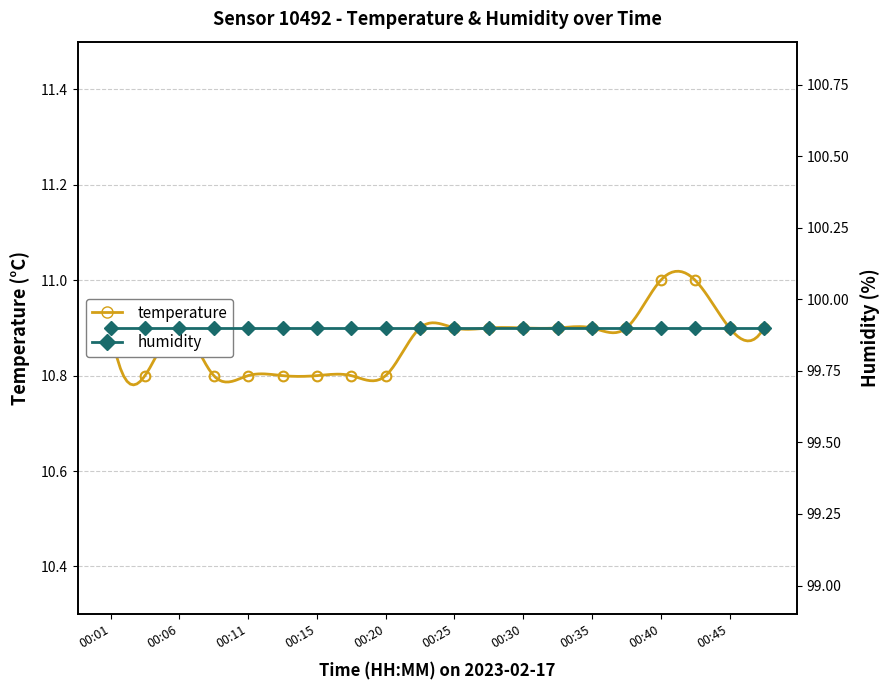

What are all the series names shown in the legend?

temperature, humidity